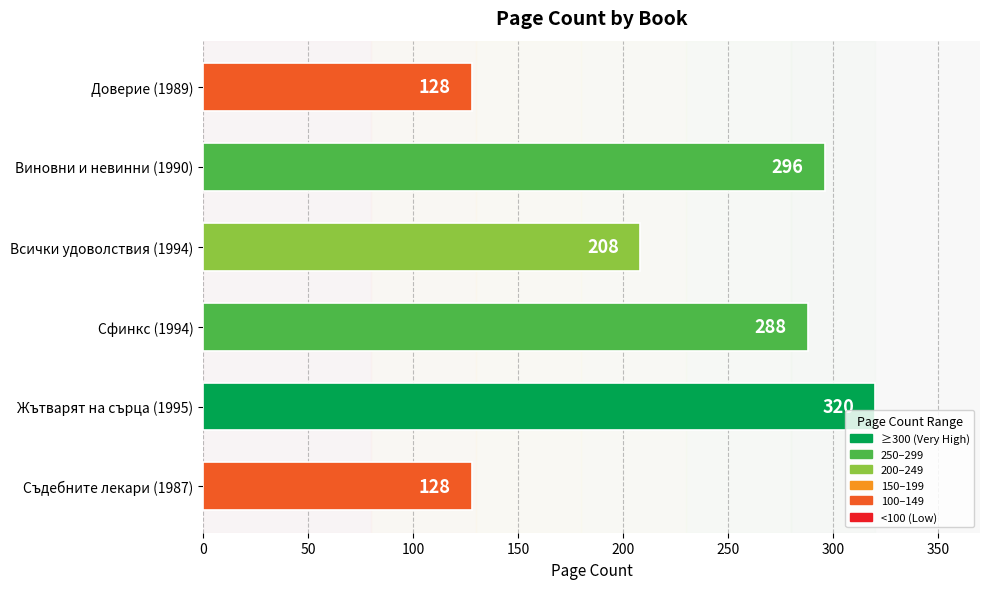

What value does the data have at Всички удоволствия (1994), to the nearest 10?

210